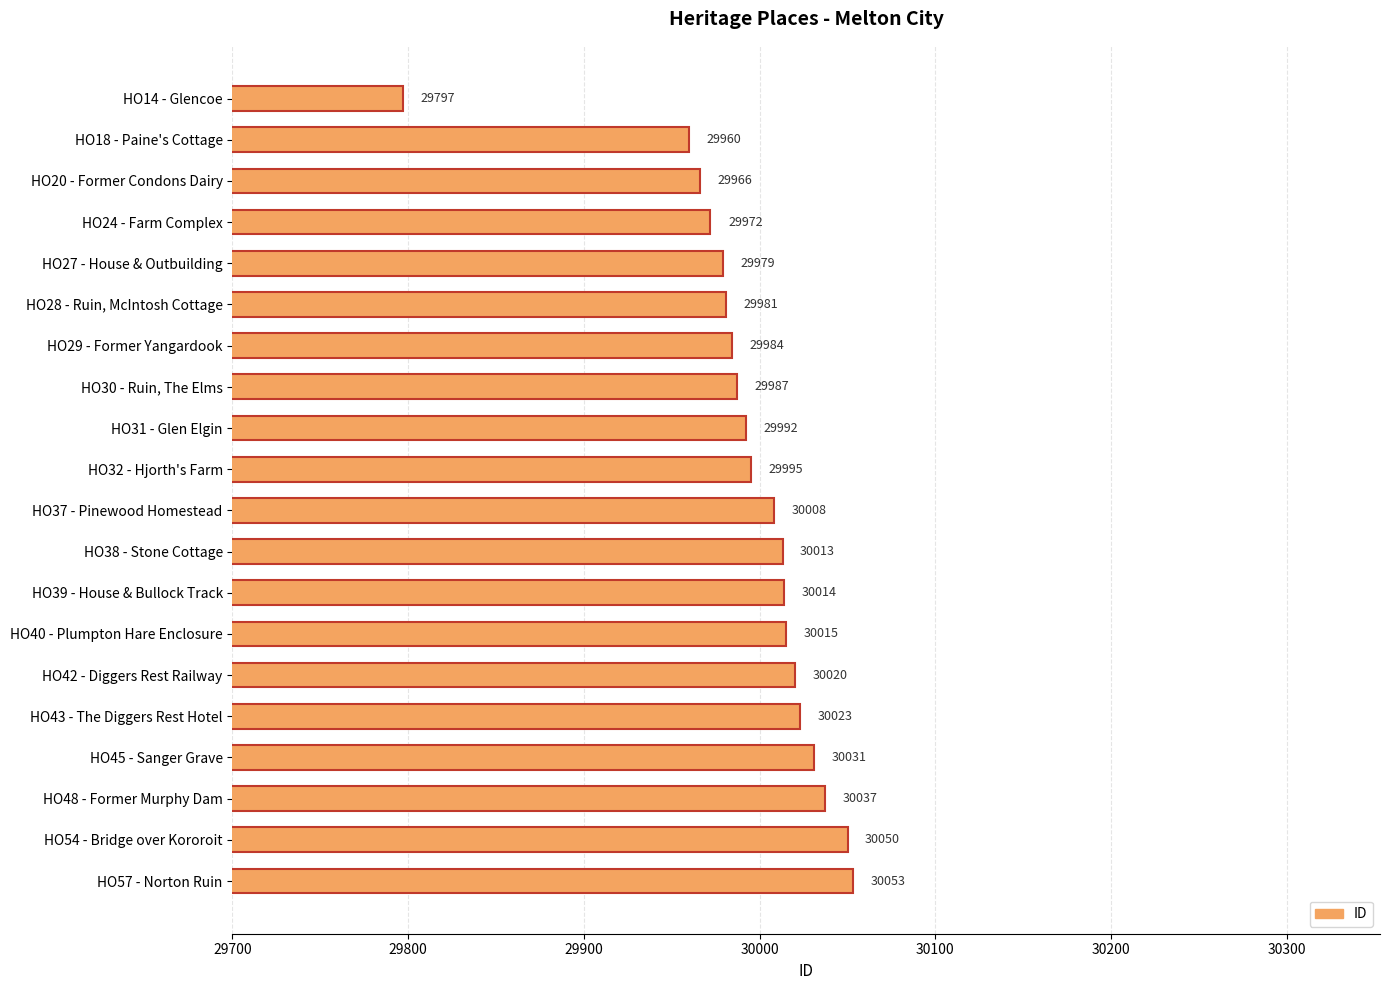

Reading top to bottom, extract all data points from this chart.

HO14 - Glencoe=29797	HO18 - Paine's Cottage=29960	HO20 - Former Condons Dairy=29966	HO24 - Farm Complex=29972	HO27 - House & Outbuilding=29979	HO28 - Ruin, McIntosh Cottage=29981	HO29 - Former Yangardook=29984	HO30 - Ruin, The Elms=29987	HO31 - Glen Elgin=29992	HO32 - Hjorth's Farm=29995	HO37 - Pinewood Homestead=30008	HO38 - Stone Cottage=30013	HO39 - House & Bullock Track=30014	HO40 - Plumpton Hare Enclosure=30015	HO42 - Diggers Rest Railway=30020	HO43 - The Diggers Rest Hotel=30023	HO45 - Sanger Grave=30031	HO48 - Former Murphy Dam=30037	HO54 - Bridge over Kororoit=30050	HO57 - Norton Ruin=30053